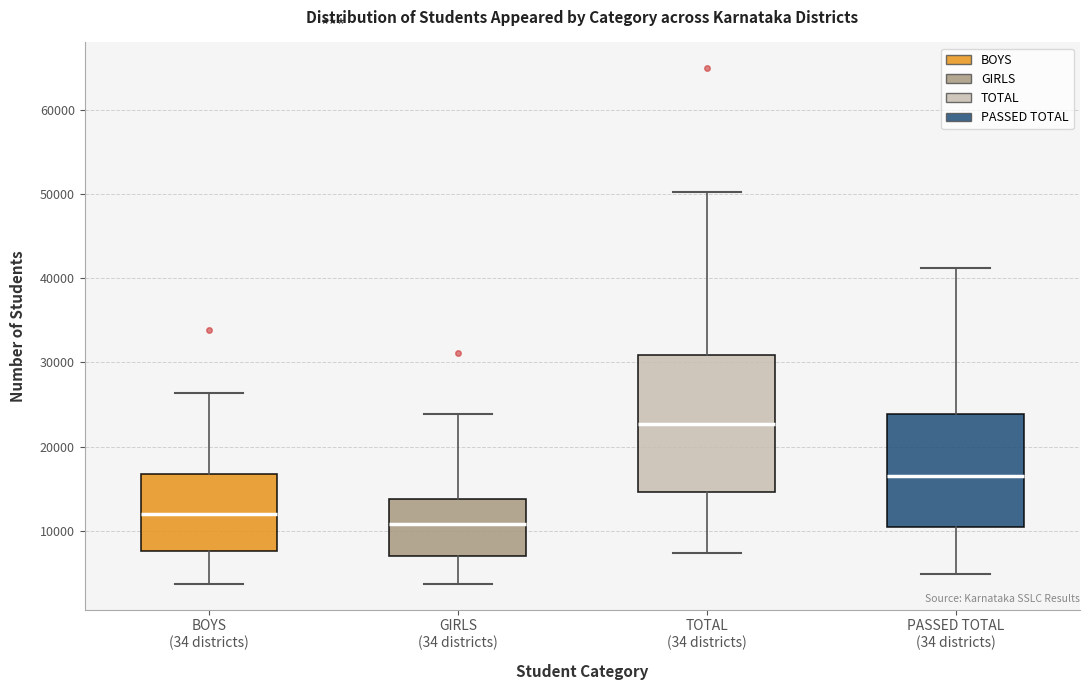

Where does the lower whisker of the box for PASSED TOTAL (34 districts) end on the y-axis? The values are not printed on the chart, so give them approximately, as read against the axis.

5000